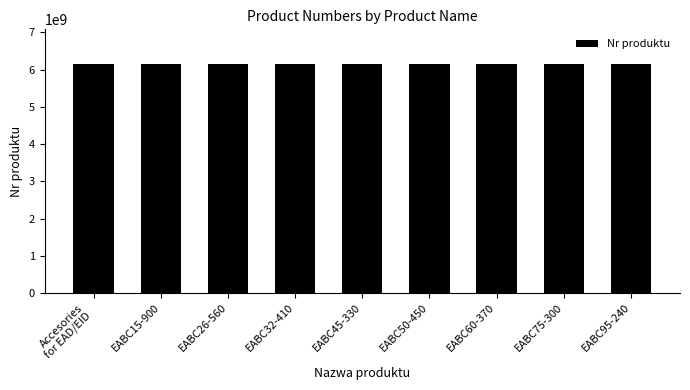

What value does the data have at EABC32-410?

6151660520